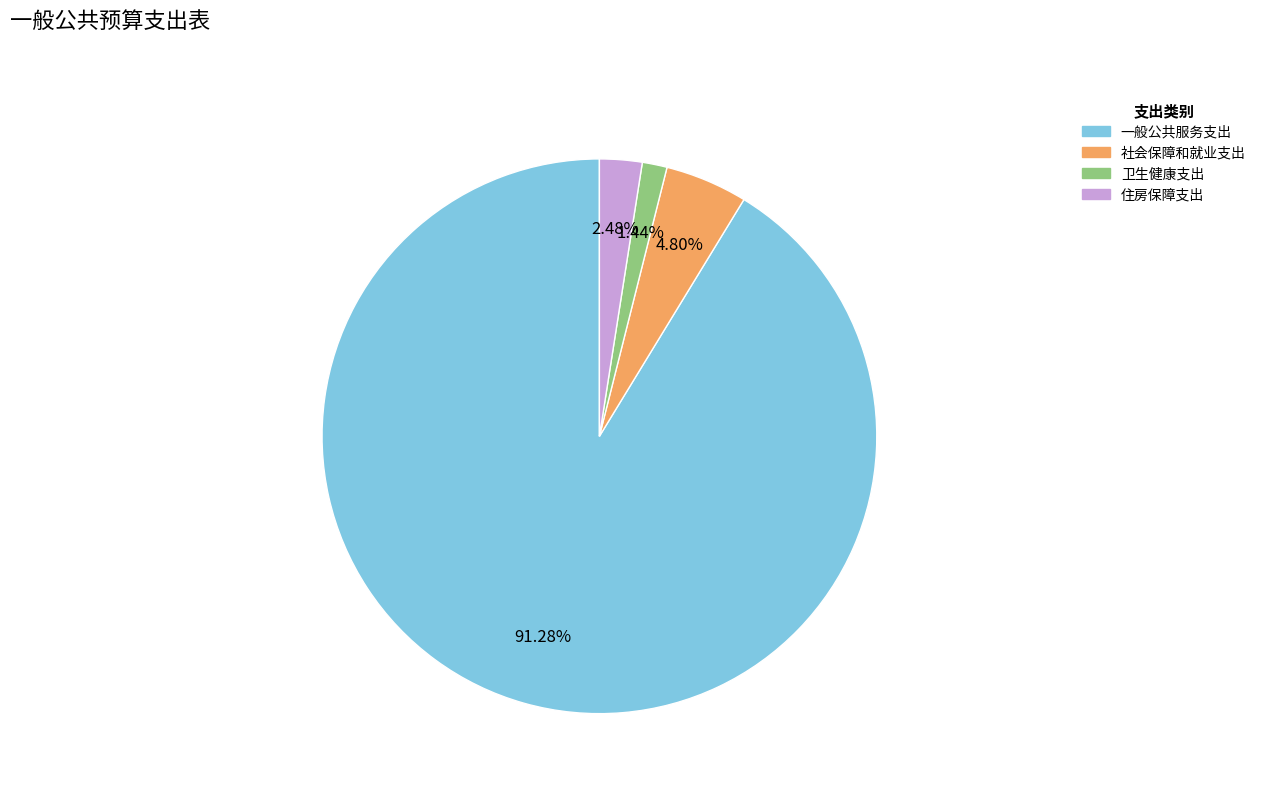

Which category has the smallest portion of the pie?

卫生健康支出